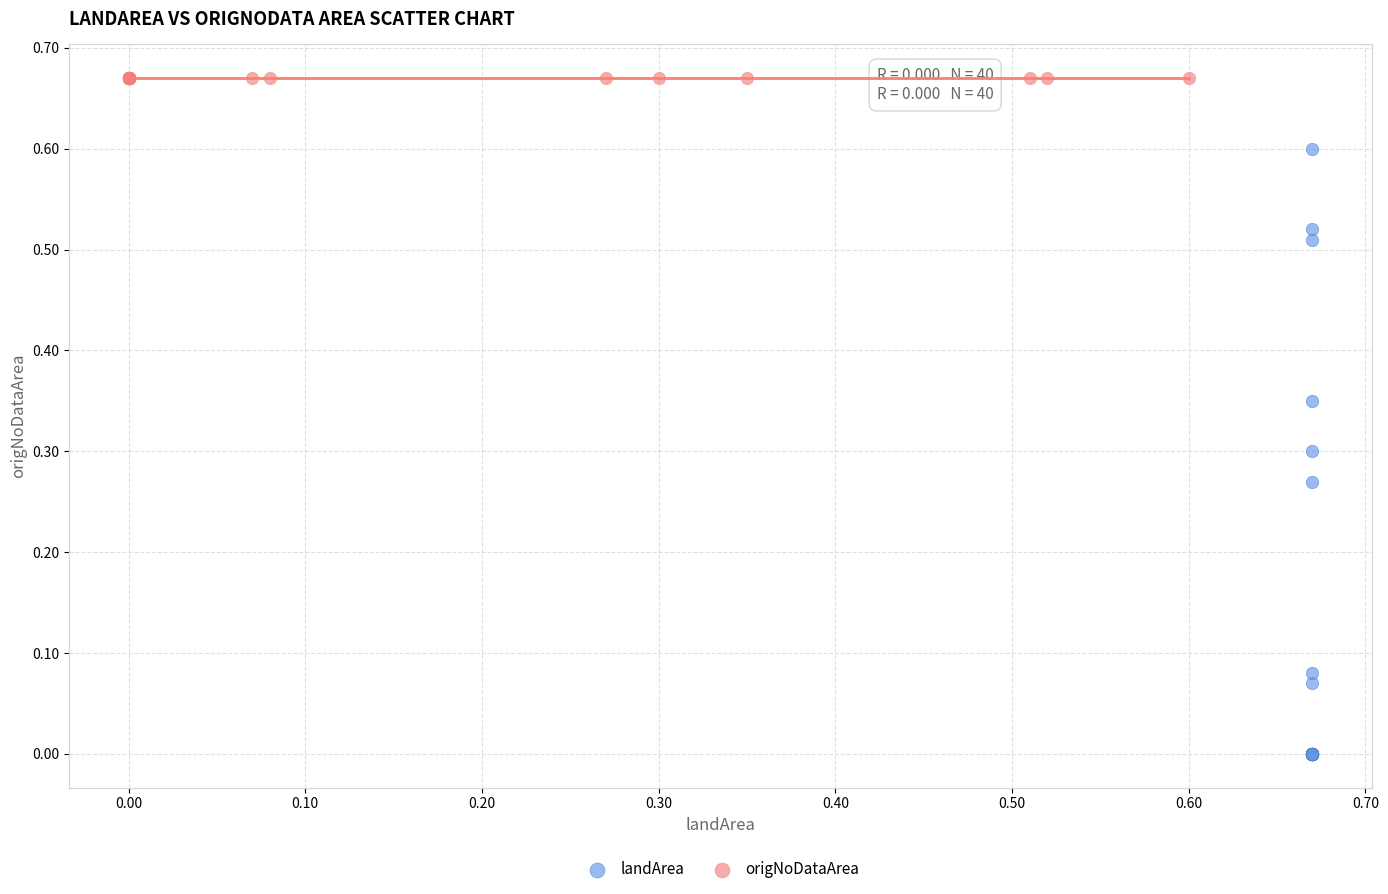

What are all the series names shown in the legend?

landArea, origNoDataArea